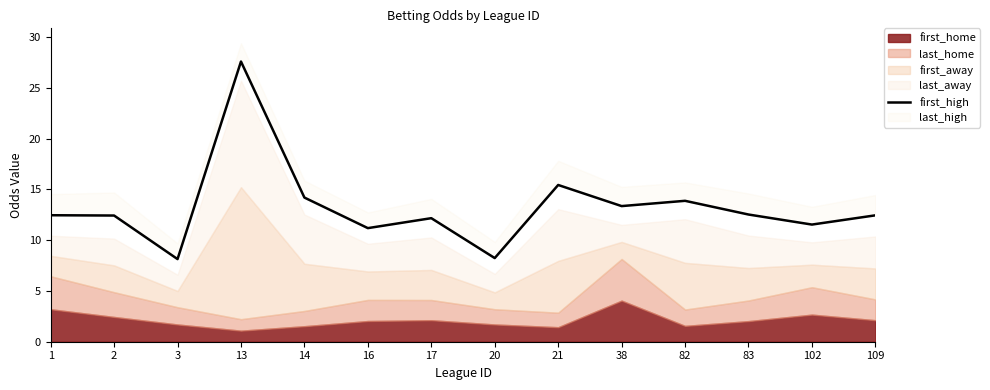

At which category does the data reach its first local peak?

13